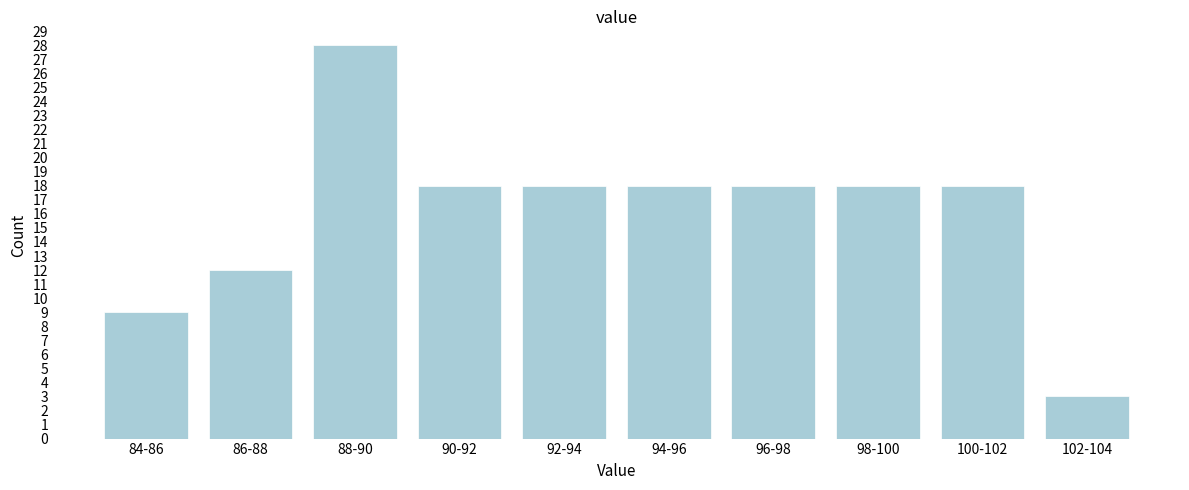

Reading left to right, list all the values displayed in this chart.

84-86=9	86-88=12	88-90=28	90-92=18	92-94=18	94-96=18	96-98=18	98-100=18	100-102=18	102-104=3